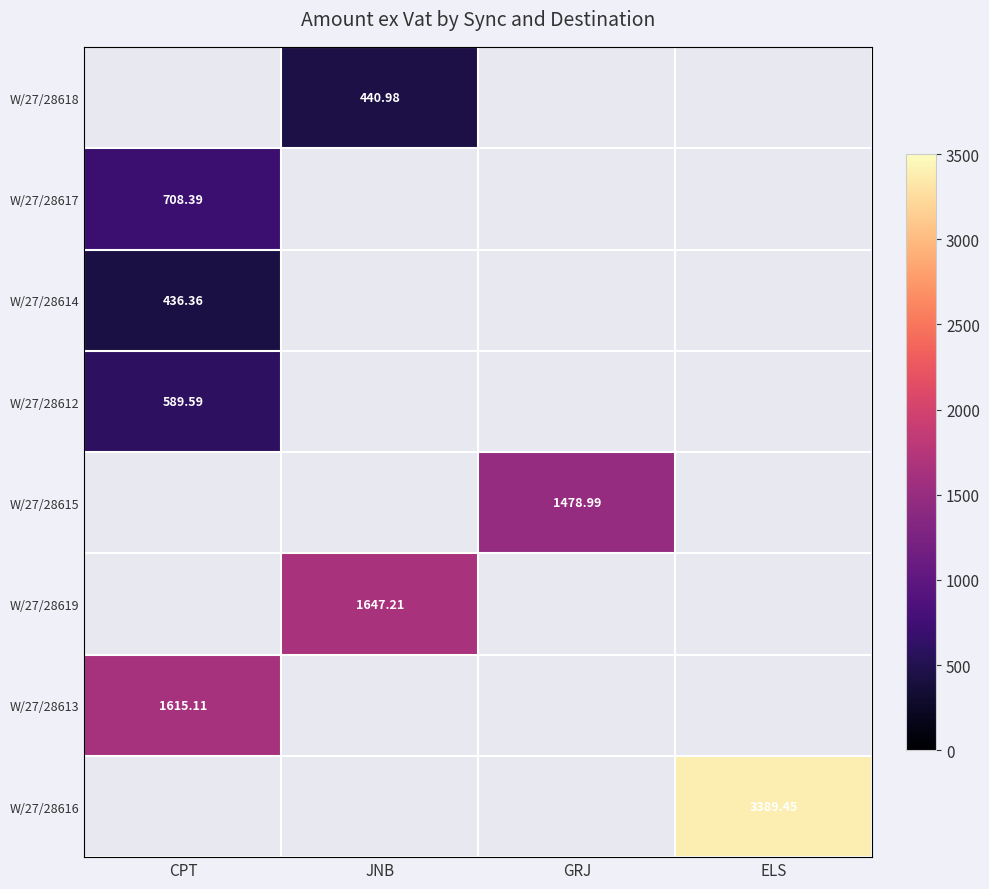

At which category is the sum across all series the highest?

ELS